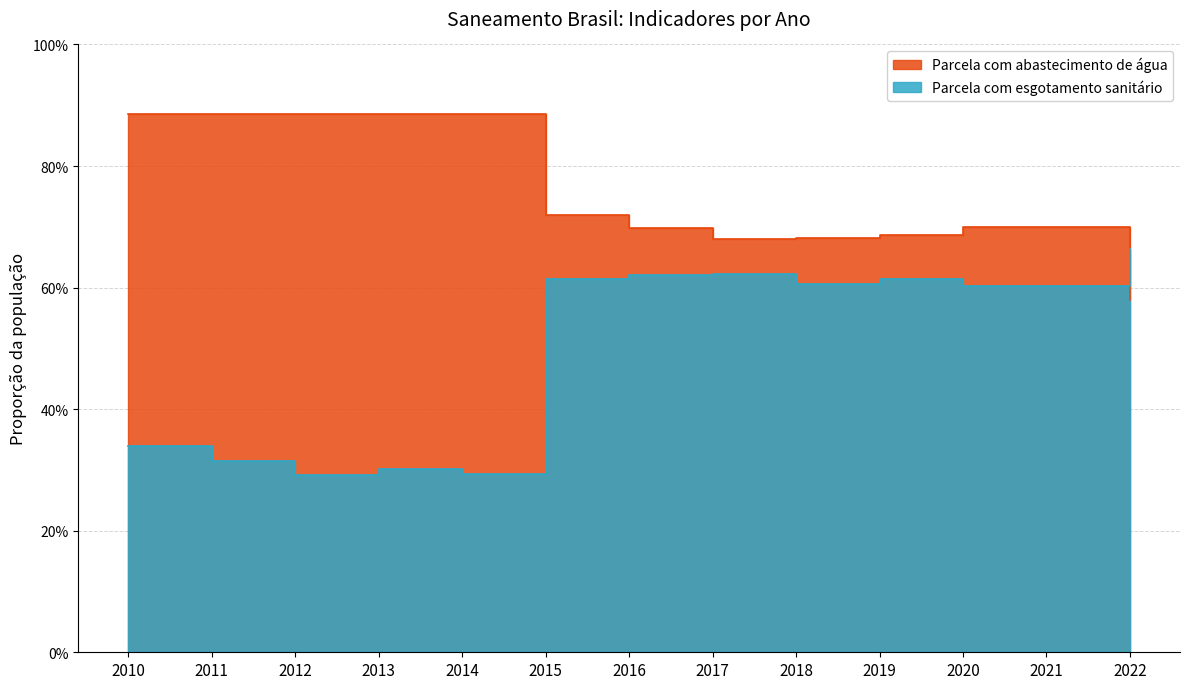

What is the difference between the maximum and minimum values in the Parcela com abastecimento de água series?

0.3